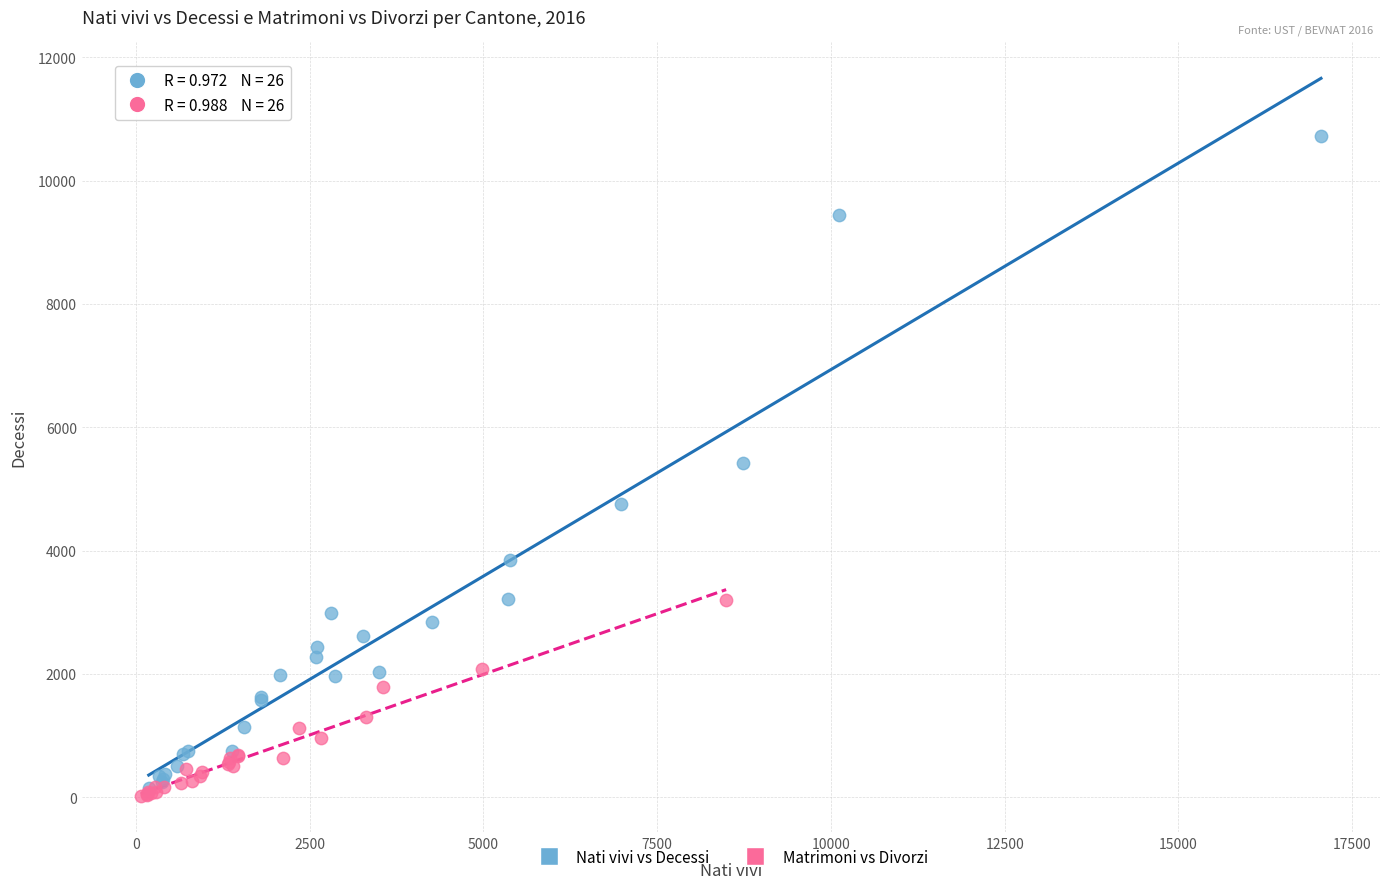

Which series contains the highest Y value?

Nati vivi vs Decessi